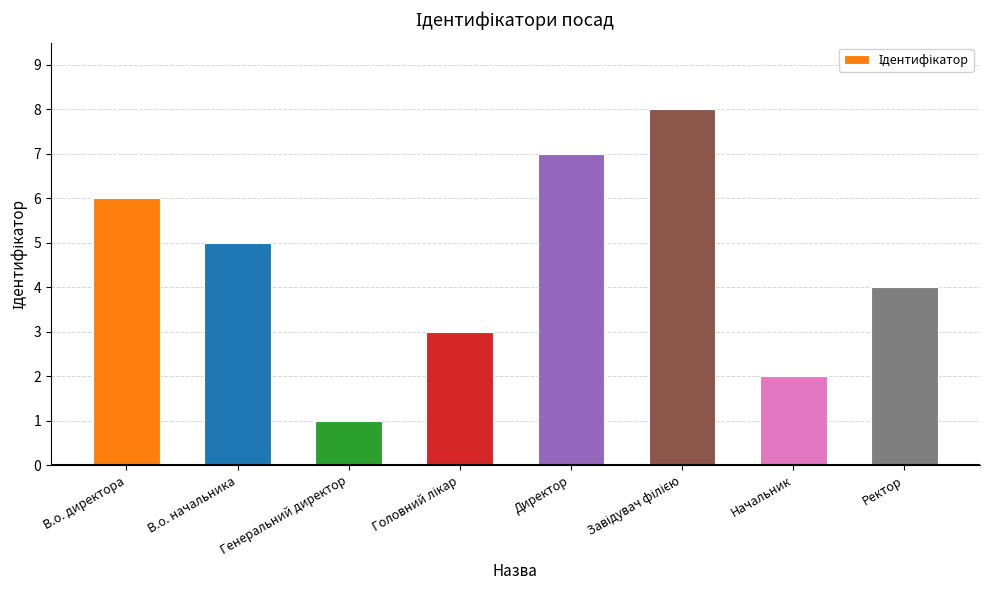

The chart shows a value of 4 at Ректор. True or false?

True